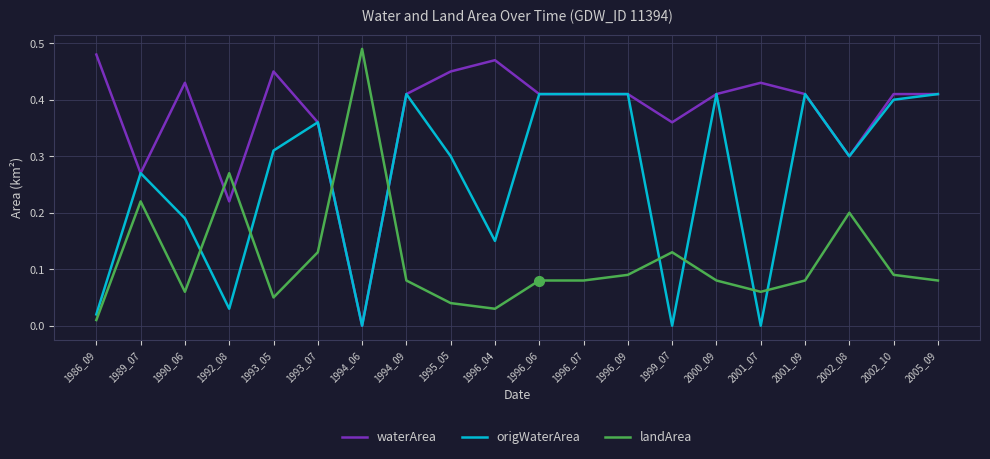

At how many categories does at least one series exceed 0?

20